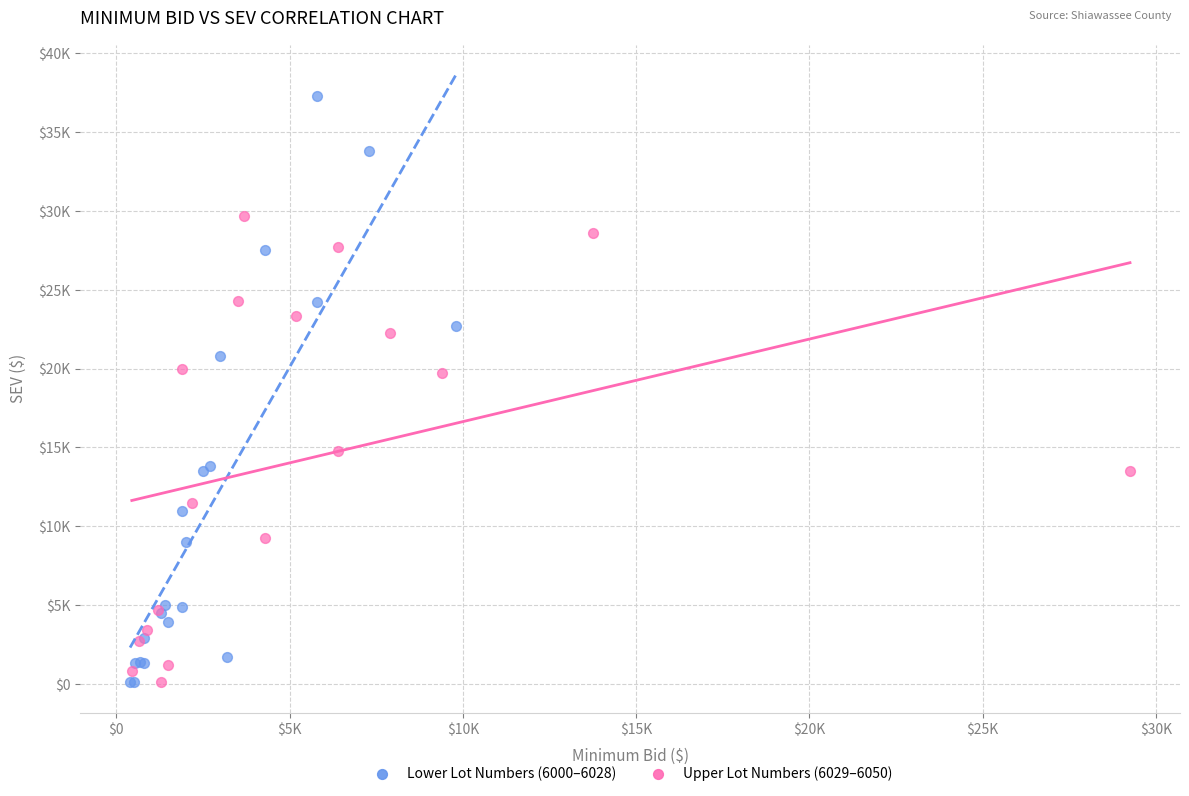

What are all the series names shown in the legend?

Lower Lot Numbers (6000–6028), Upper Lot Numbers (6029–6050)